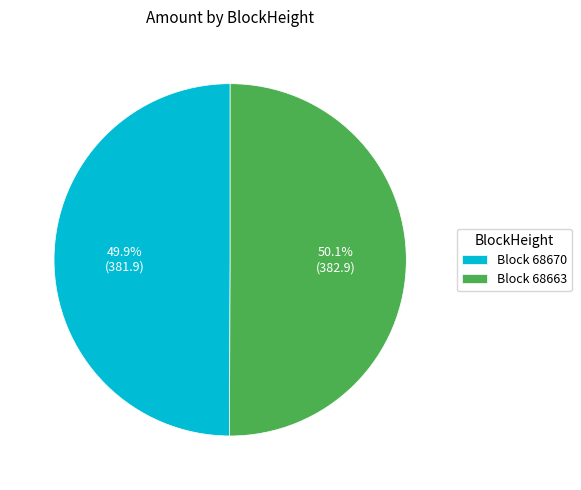

What percentage is NOT represented by Block 68663?

49.9%